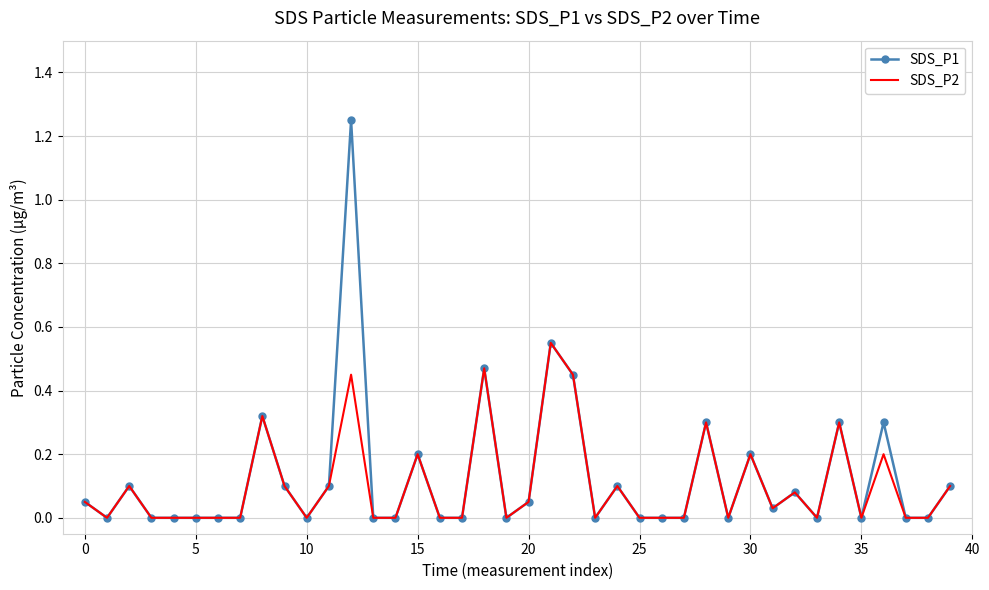

Which series has the largest range (max minus min)?

SDS_P1